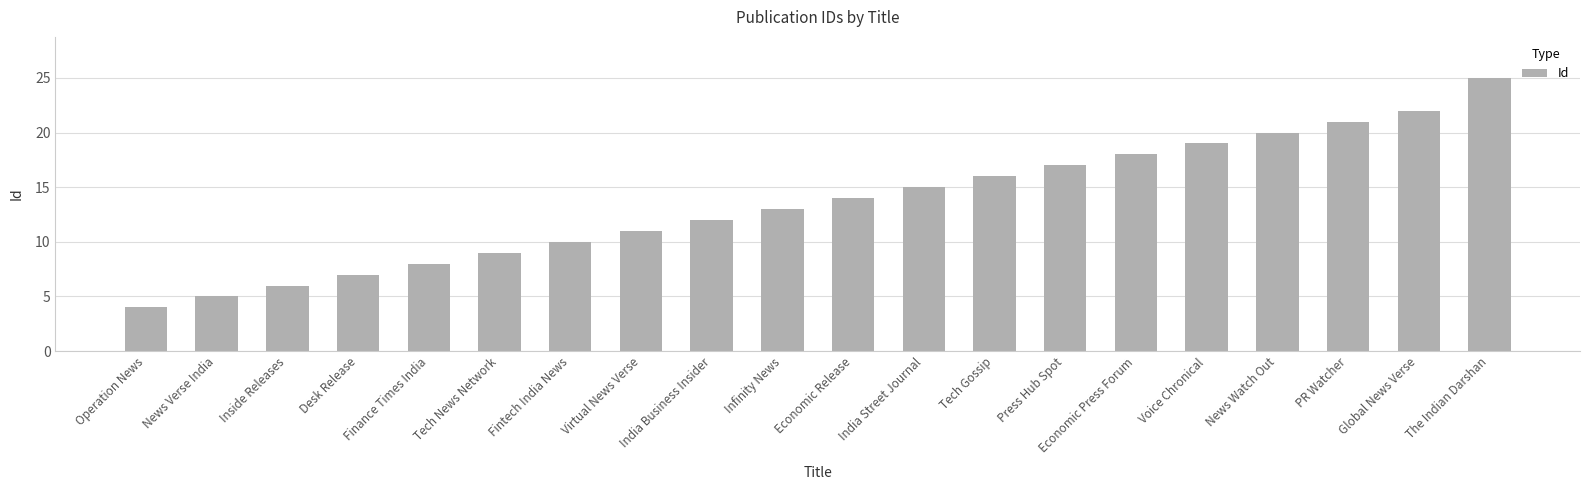

Rank the categories by value from lowest to highest.

Operation News, News Verse India, Inside Releases, Desk Release, Finance Times India, Tech News Network, Fintech India News, Virtual News Verse, India Business Insider, Infinity News, Economic Release, India Street Journal, Tech Gossip, Press Hub Spot, Economic Press Forum, Voice Chronical, News Watch Out, PR Watcher, Global News Verse, The Indian Darshan